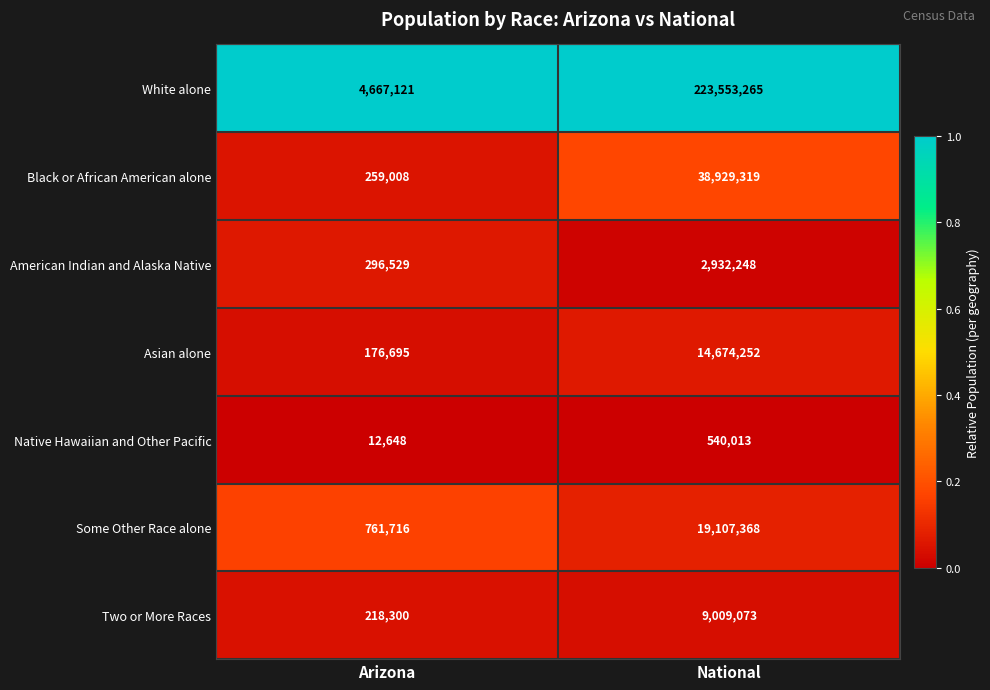

What is the difference between the highest and lowest values at Arizona?

4654473